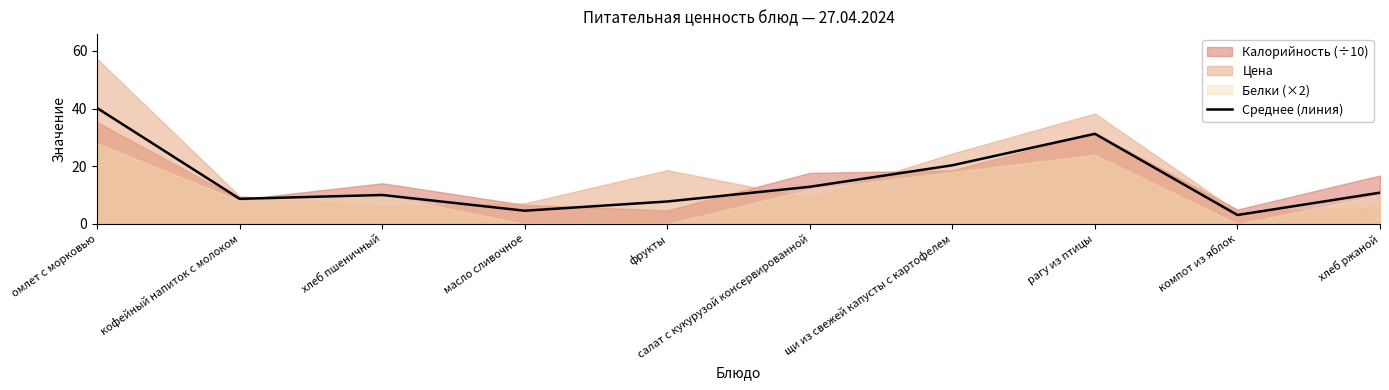

What is the difference between the second highest and second lowest values?

26.7